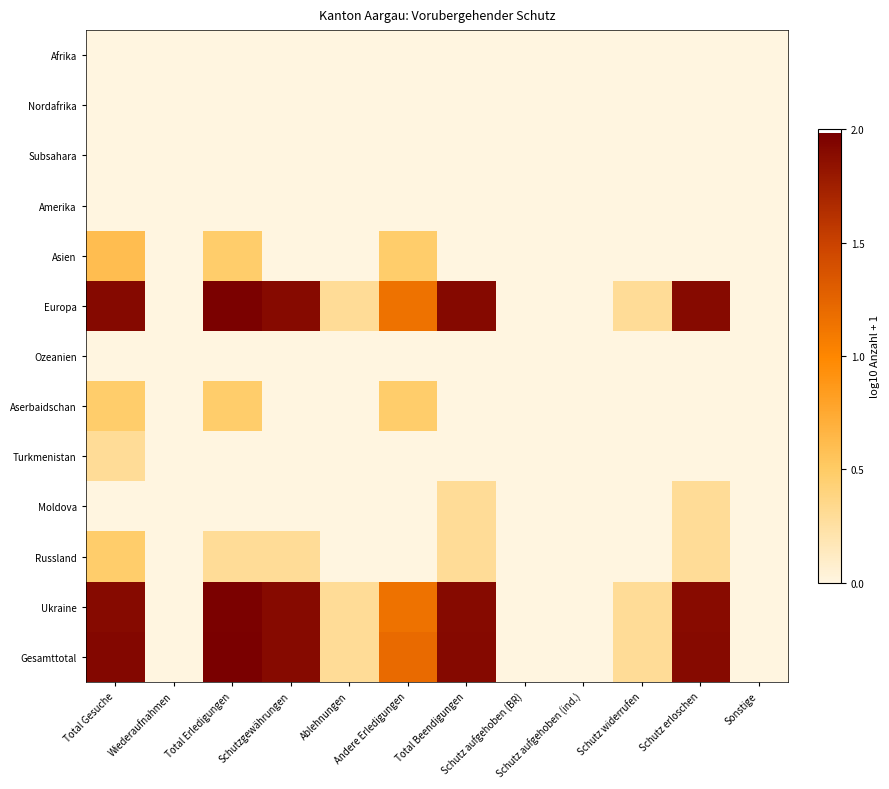

Rank the series at Andere Erledigungen from lowest to highest value.

Afrika, Nordafrika, Subsahara, Amerika, Ozeanien, Turkmenistan, Moldova, Russland, Asien, Aserbaidschan, Europa, Ukraine, Gesamttotal